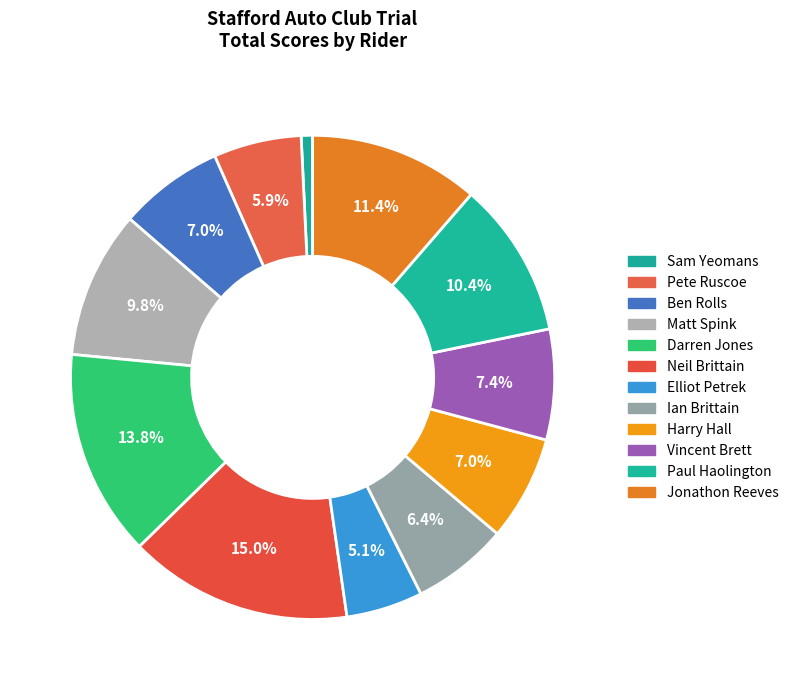

To the nearest percent, what percentage of the pie is Ian Brittain?

6%